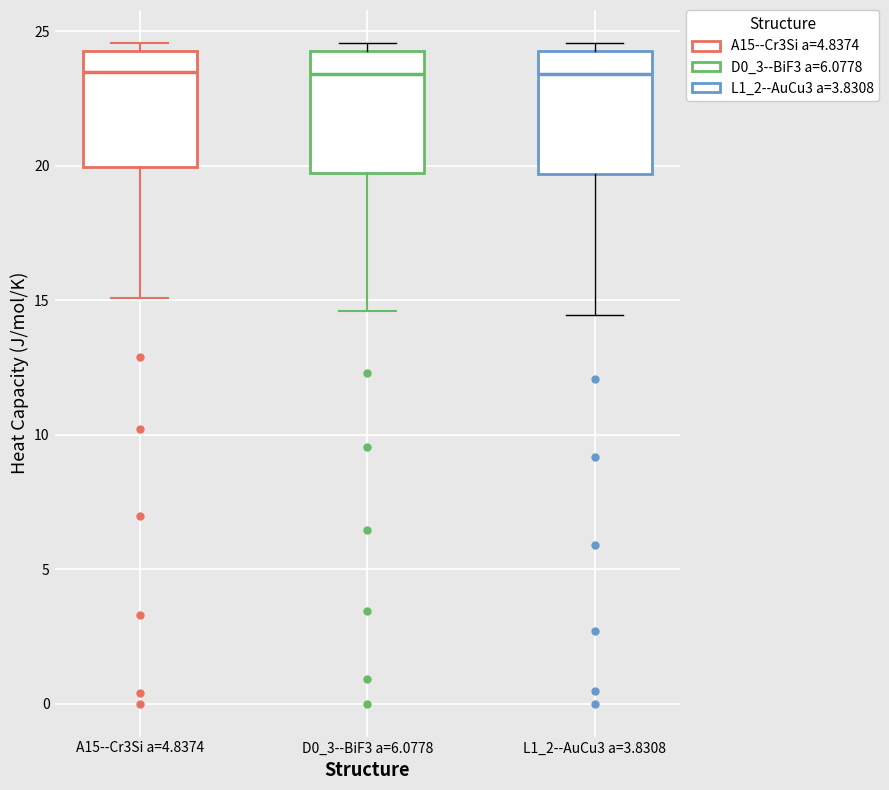

Reading left to right, read every box against the y-axis: the position of its median line, the range the box covers, and the ends of its whiskers. The values are not printed on the chart, so give them approximately, as read against the axis.

A15--Cr3Si a=4.8374: median 23.5, box 20.0 to 24.5, whiskers 15.0 to 24.5 (just above the box's upper edge)
D0_3--BiF3 a=6.0778: median 23.5, box 19.5 to 24.0, whiskers 14.5 to 24.5
L1_2--AuCu3 a=3.8308: median 23.5, box 19.5 to 24.0, whiskers 14.5 to 24.5